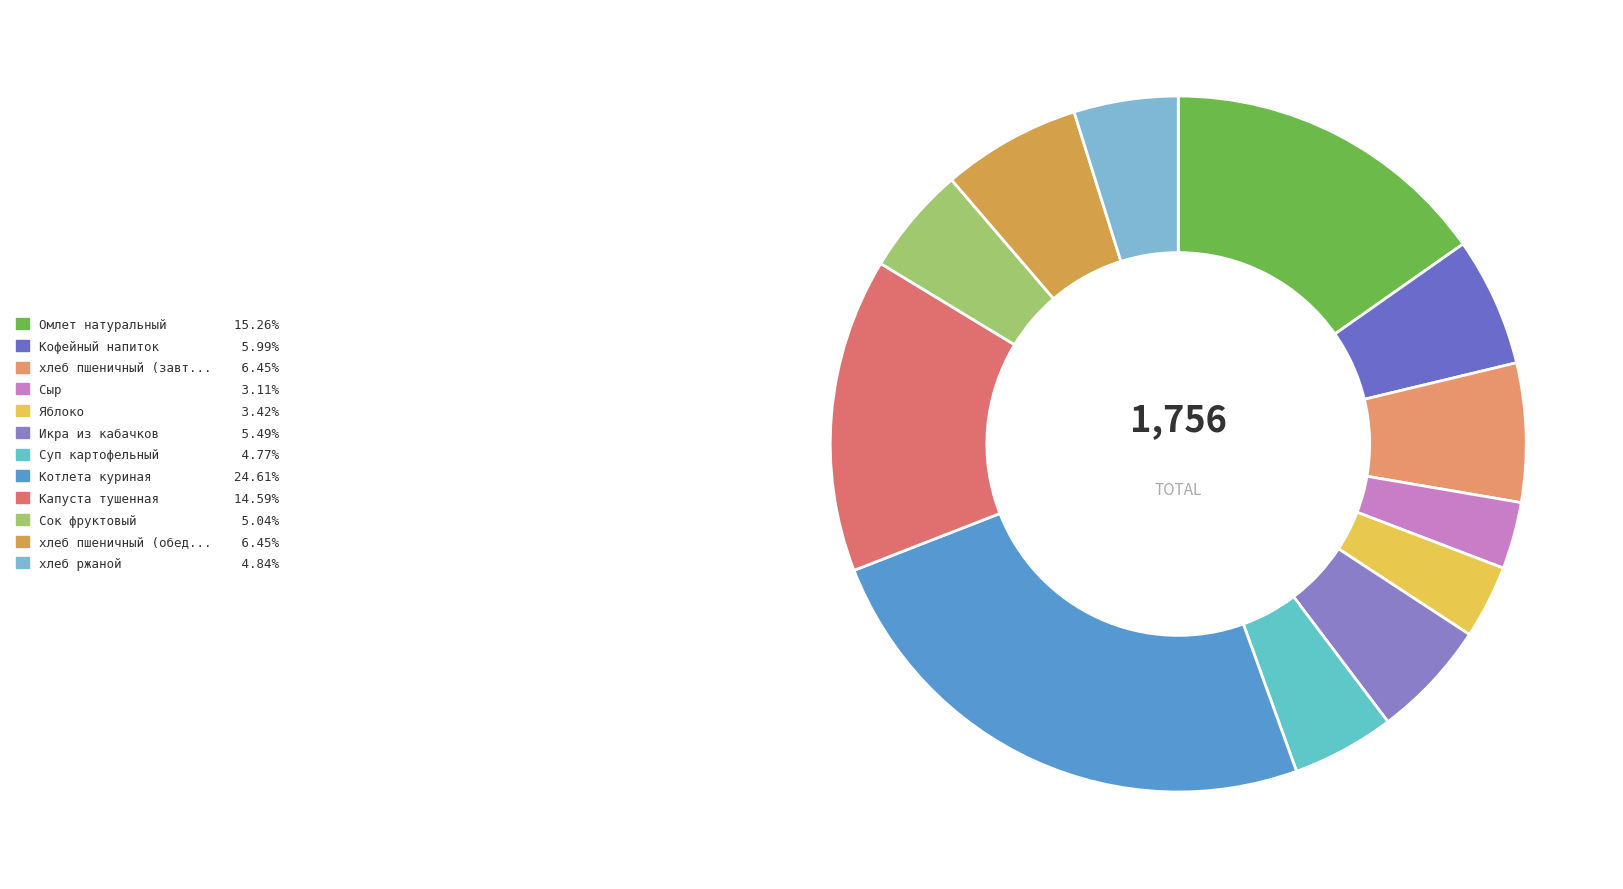

How many segments does this pie chart have?

12